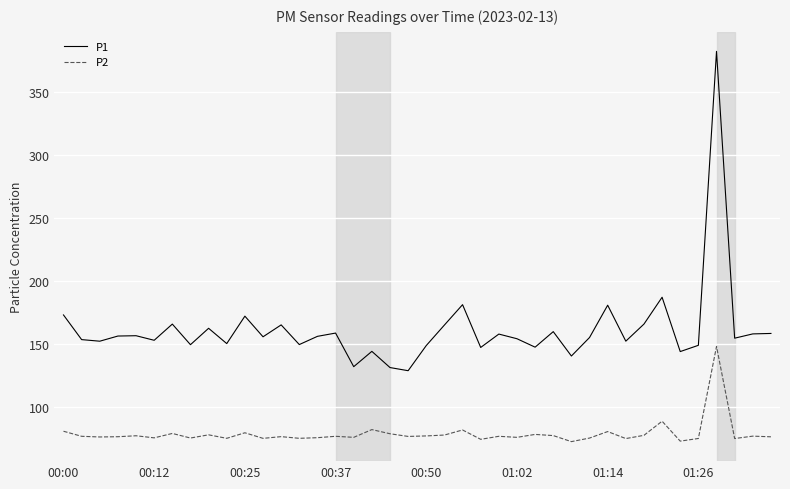

Which series has the largest total across all categories?

P1